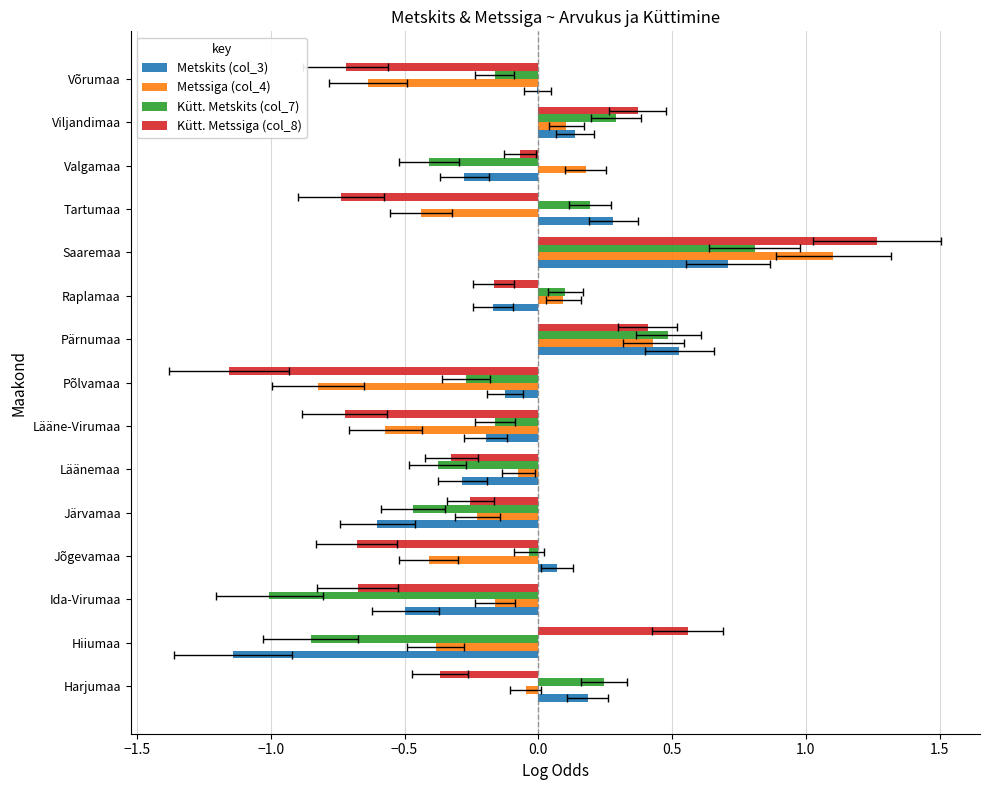

The value of Metssiga (col_4) at Tartumaa is -0.1. True or false?

False